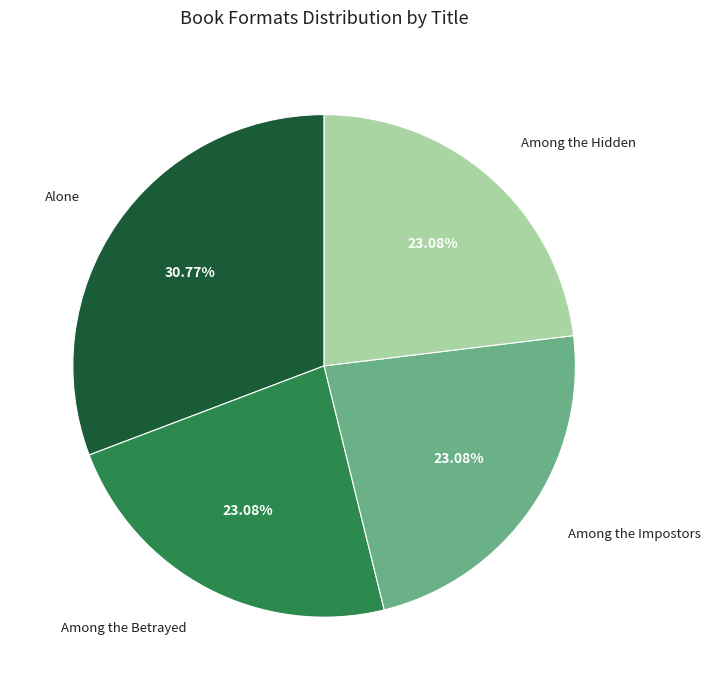

Count the number of slices in the pie.

4